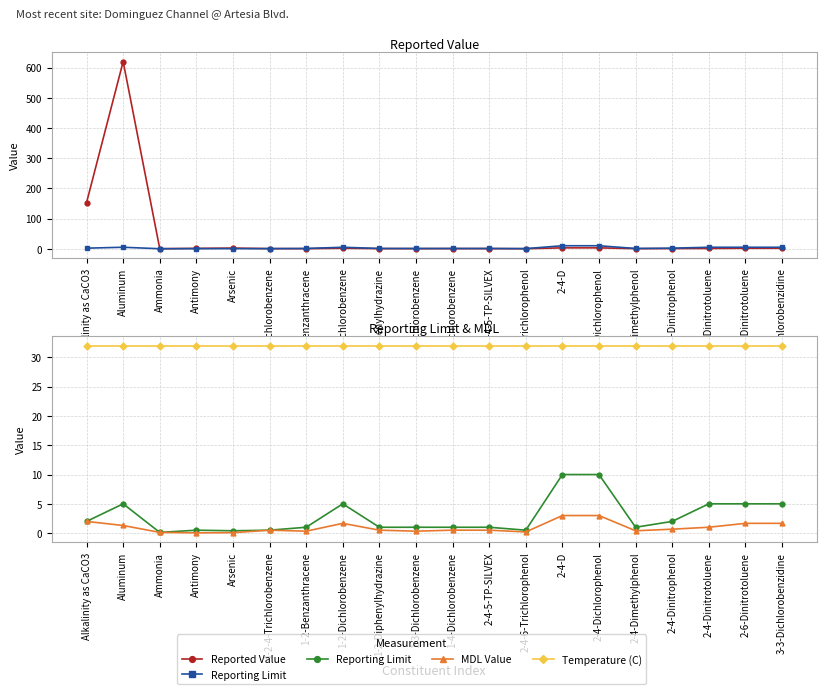

Is it true that MDL Value equals 2.0 at Alkalinity as CaCO3?

True